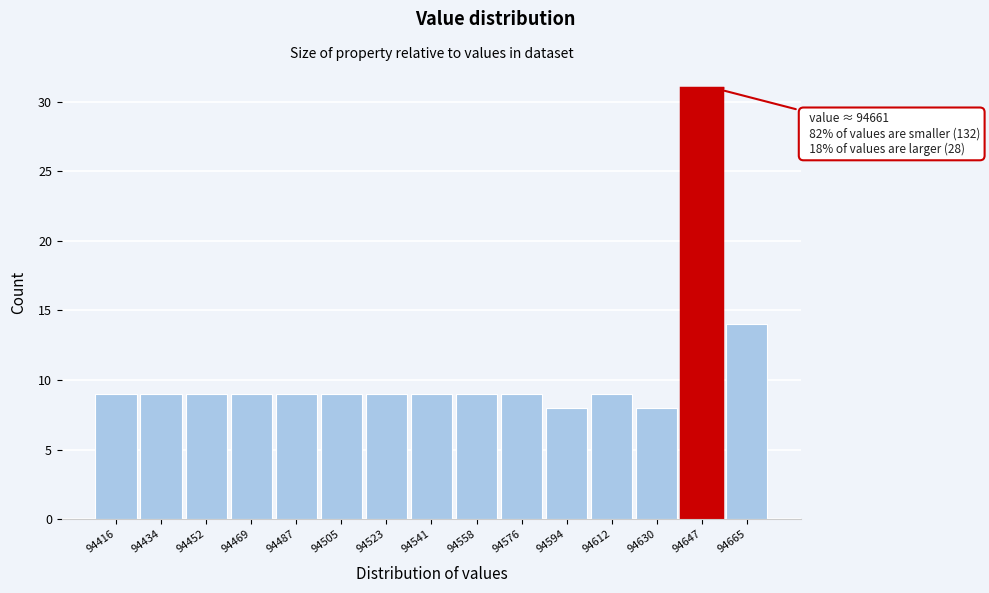

Reading left to right, what are all the values shown in this chart?

9	9	9	9	9	9	9	9	9	9	8	9	8	31	14